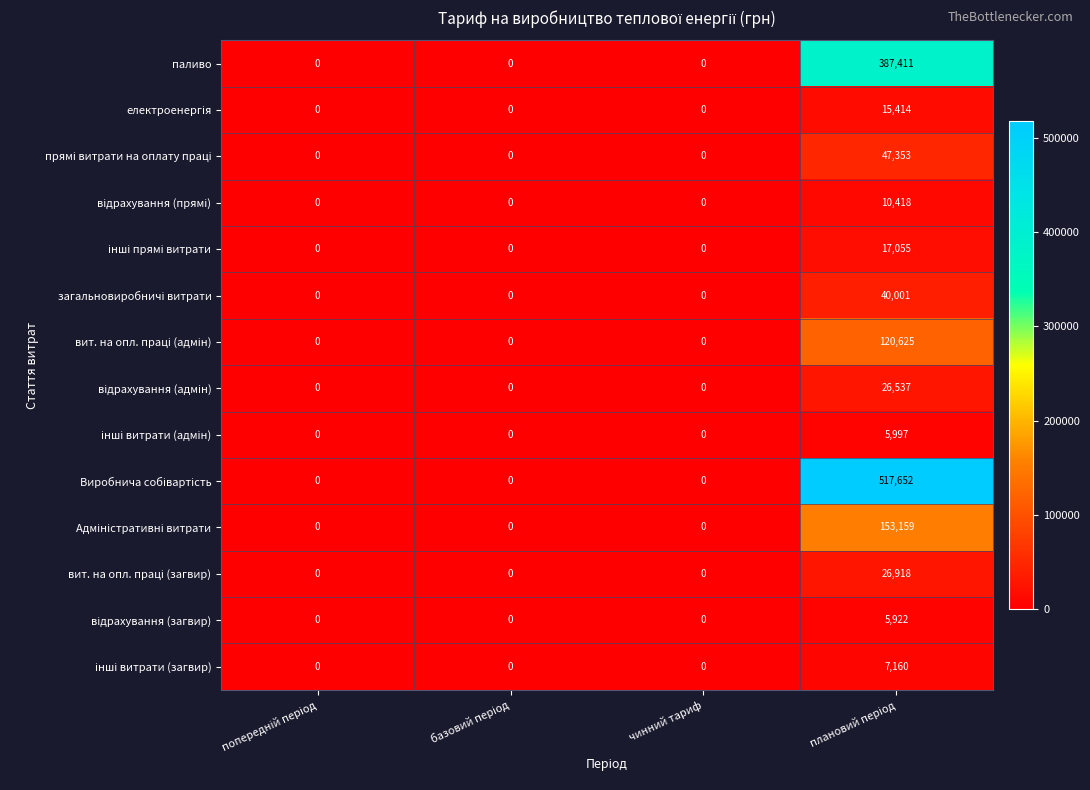

What is the difference between the maximum and minimum values in the паливо series?

387411